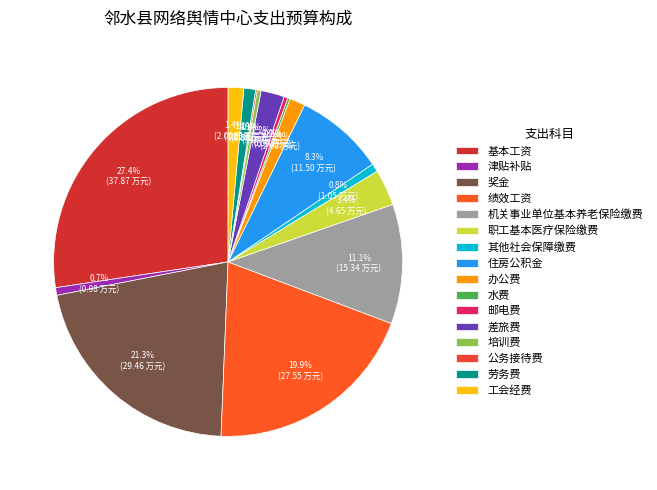

Which slice is the smallest?

公务接待费